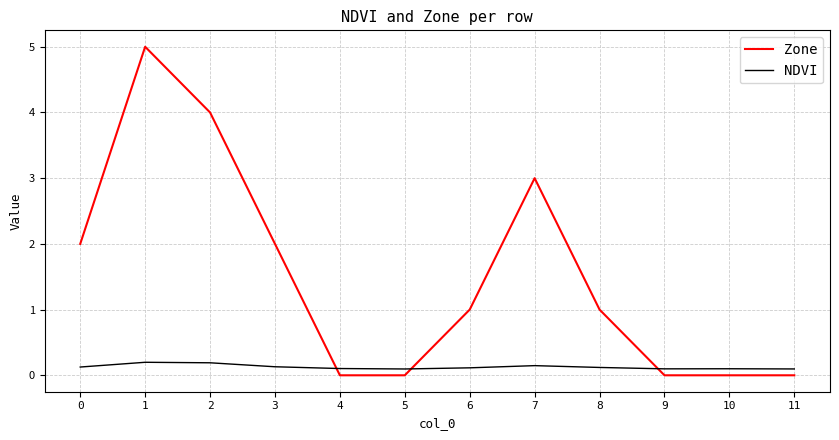

Which series has the largest total across all categories?

Zone